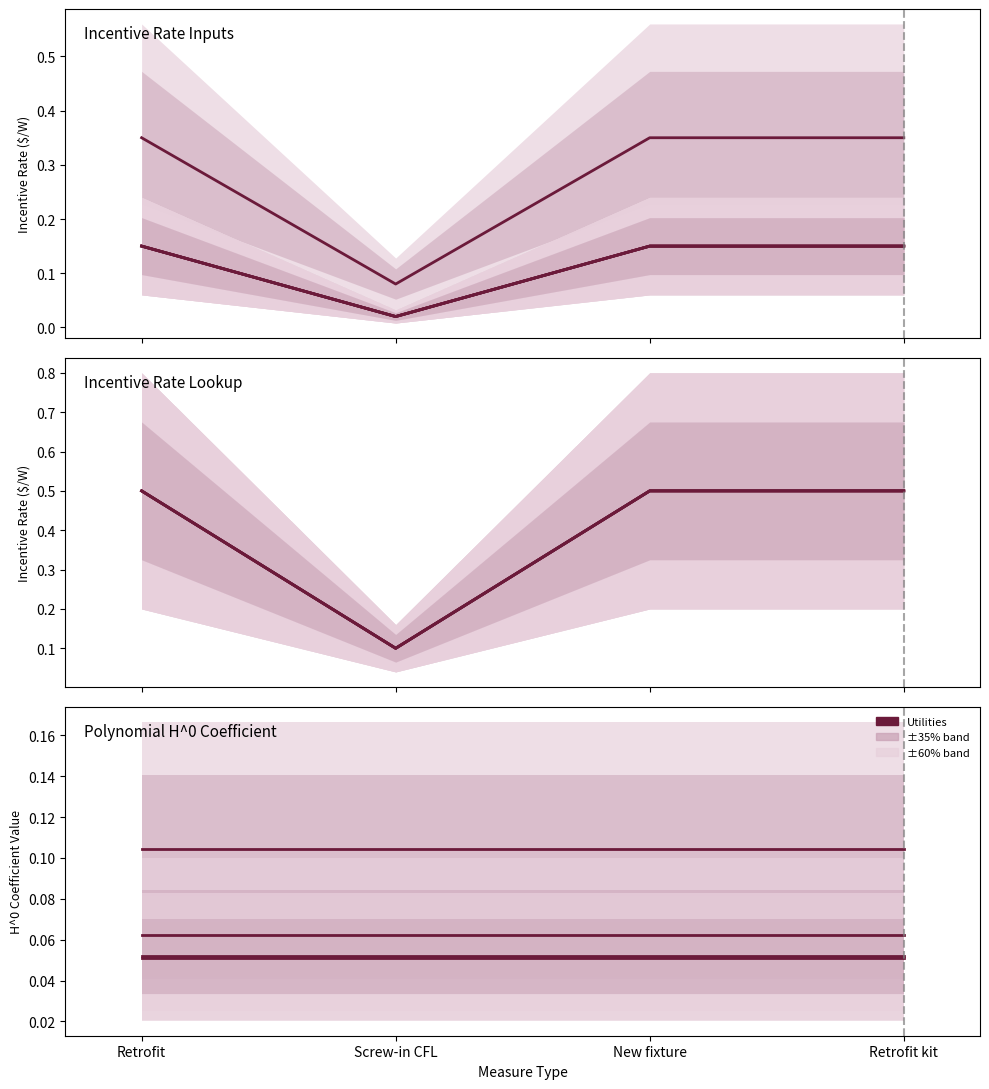

What is the sum of all Platte River values?

1.1